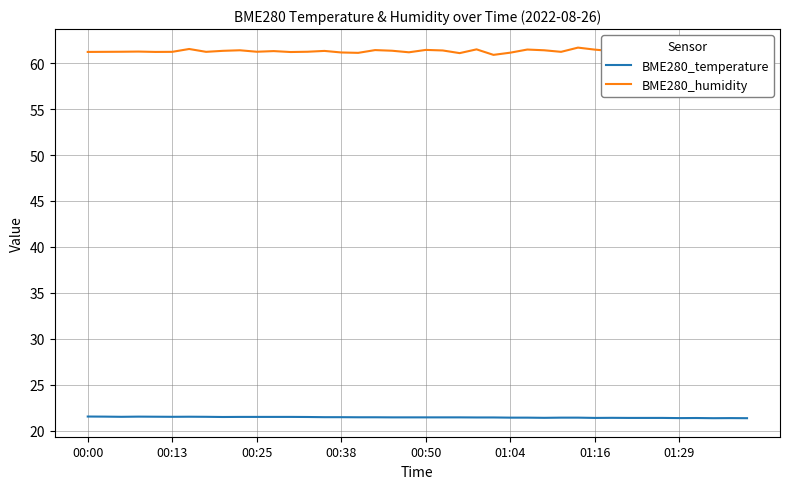

Which series has the largest total across all categories?

BME280_humidity